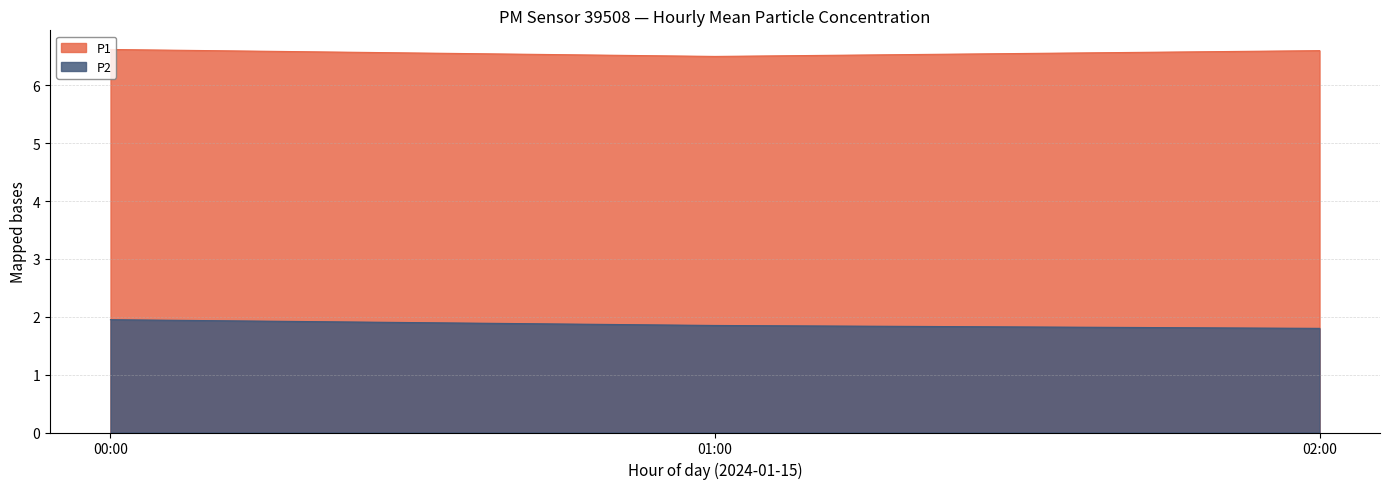

Which series has the largest total across all categories?

P1